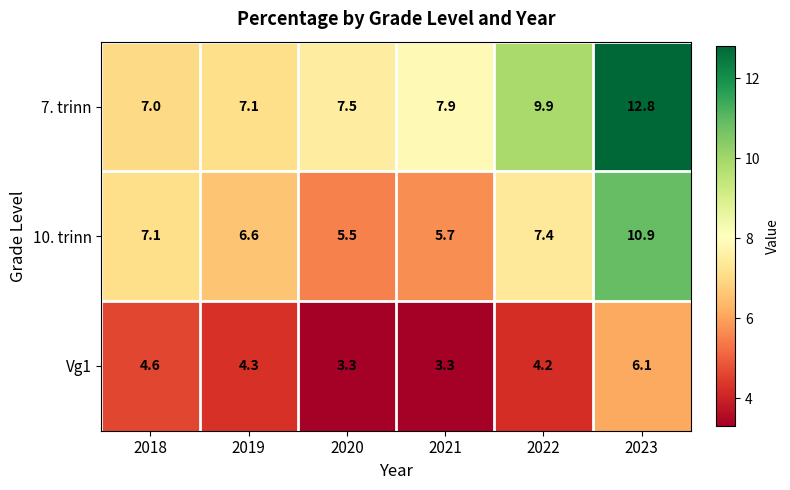

List the series in order of their peak value, lowest first.

Vg1, 10. trinn, 7. trinn